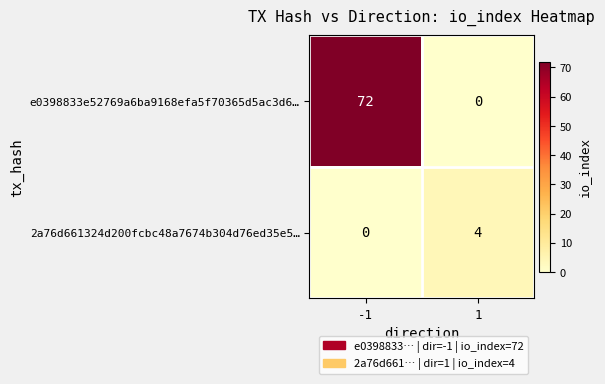

The value of e0398833e52769a6ba9168efa5f70365d5ac3d6… at -1 is 72. True or false?

True